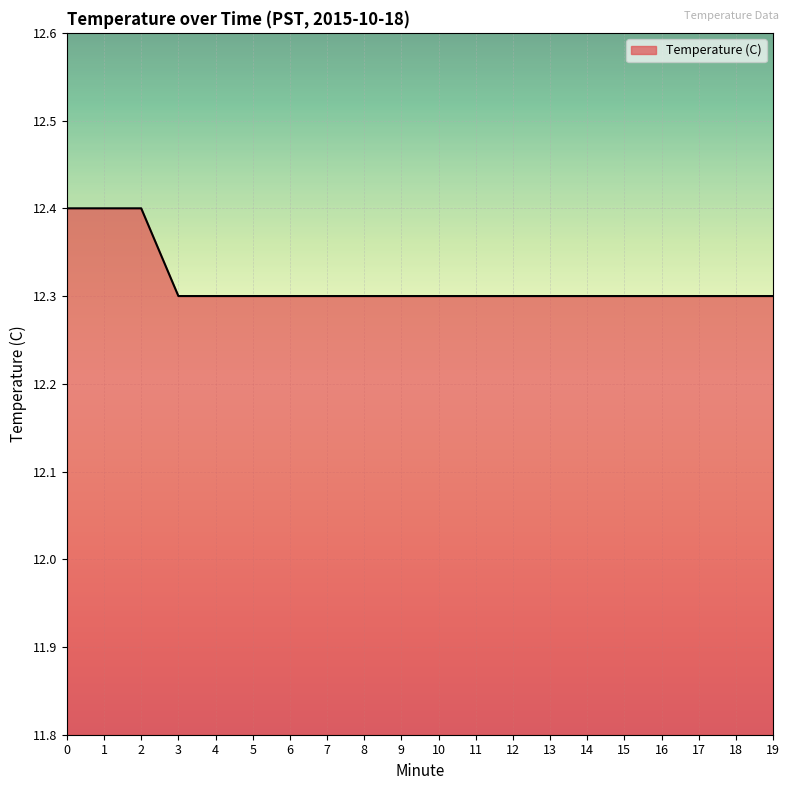

Count the values in the range 12 to 13.

20